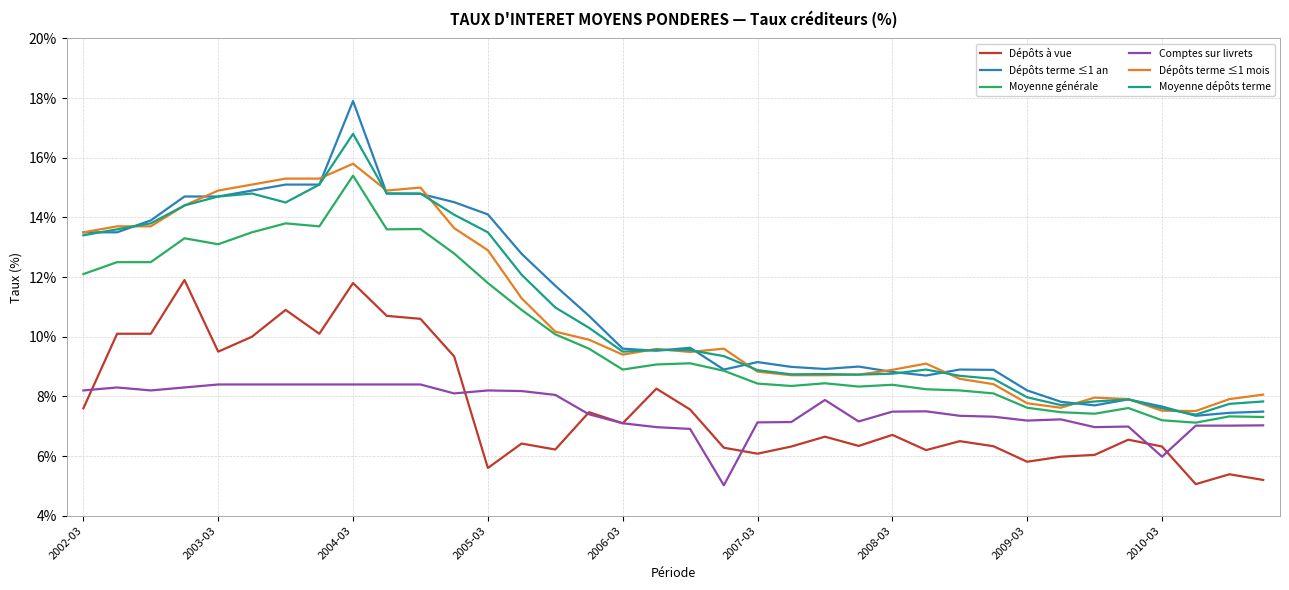

True or false: Dépôts terme ≤1 mois has more than 2 interior local peaks.

True